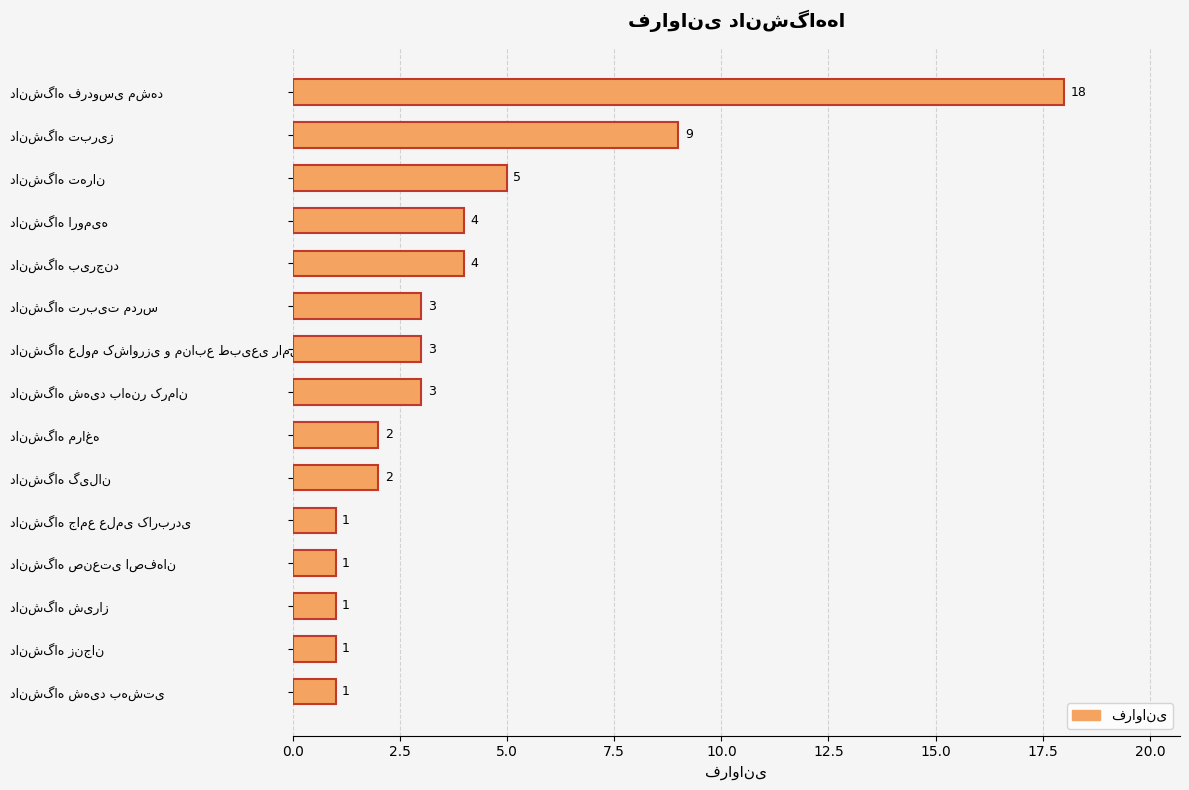

Reading top to bottom, transcribe all the data shown in this chart.

18	9	5	4	4	3	3	3	2	2	1	1	1	1	1